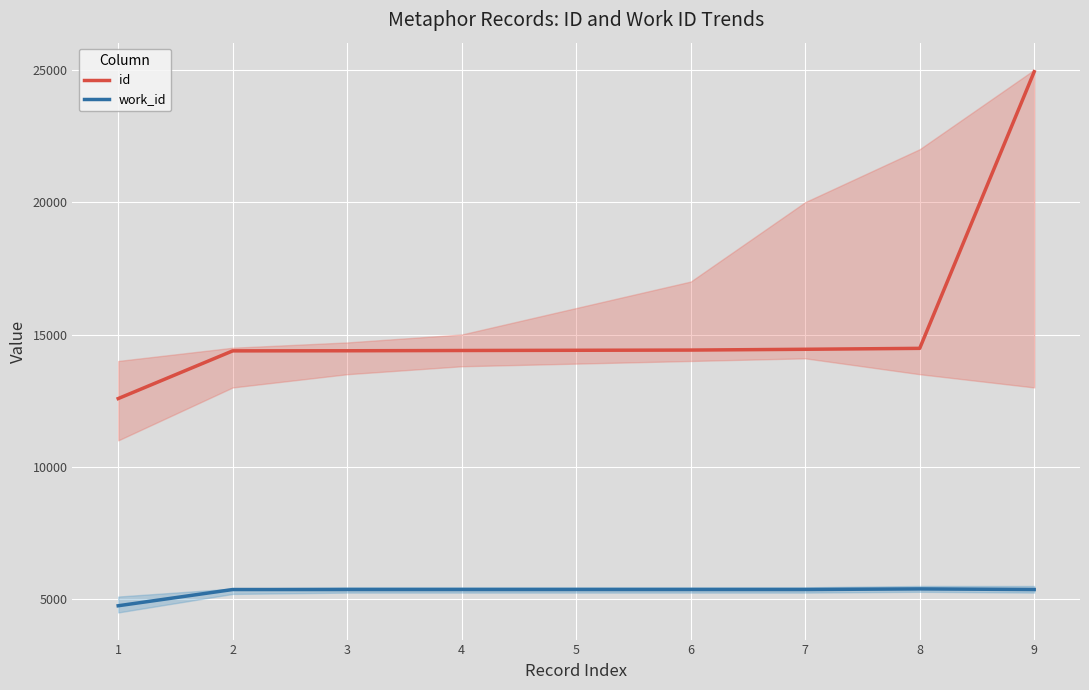

Reading left to right, extract all data points from this chart.

id: 1=12580	2=14382	3=14386	4=14396	5=14404	6=14412	7=14442	8=14477	9=24928
work_id: 1=4753	2=5366	3=5366	4=5366	5=5366	6=5366	7=5366	8=5390	9=5366